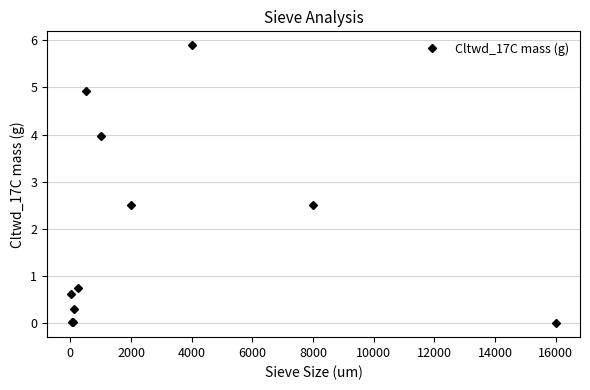

How many interior local peaks (higher than both neighbors) does the data have?

2